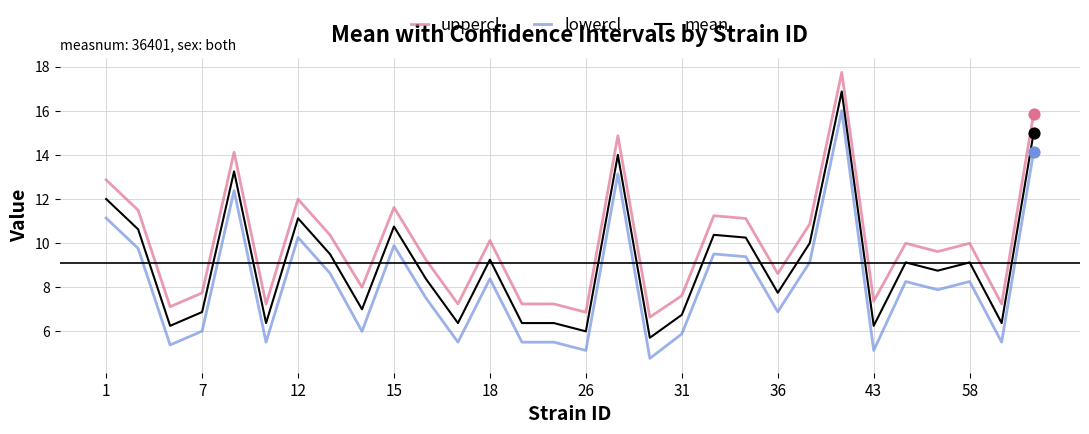

Which series has the largest total across all categories?

uppercl